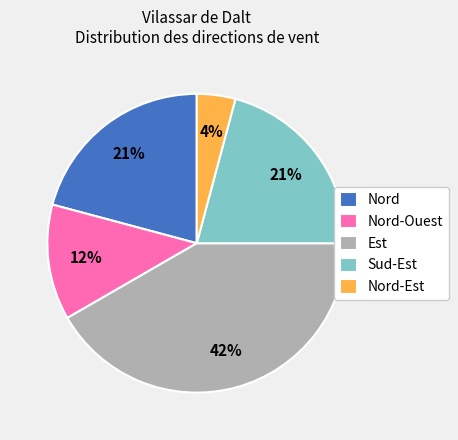

What percentage is the Est slice, to the nearest percent?

42%